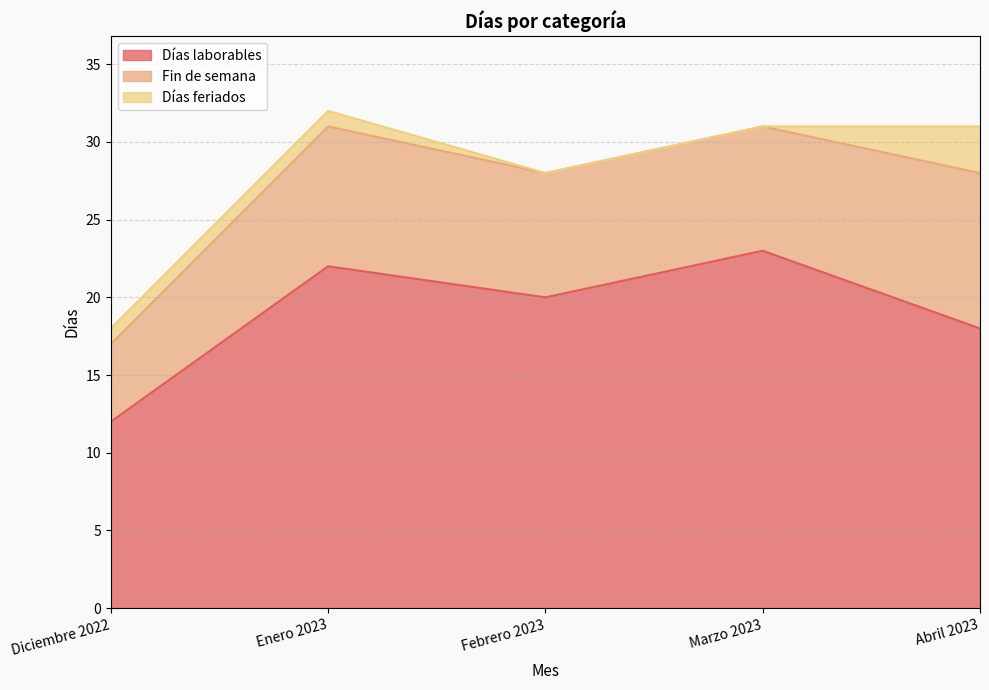

Reading right to left, what are all the values shown in this chart?

Días laborables: 18	23	20	22	12
Fin de semana: 10	8	8	9	5
Días feriados: 3	0	0	1	1